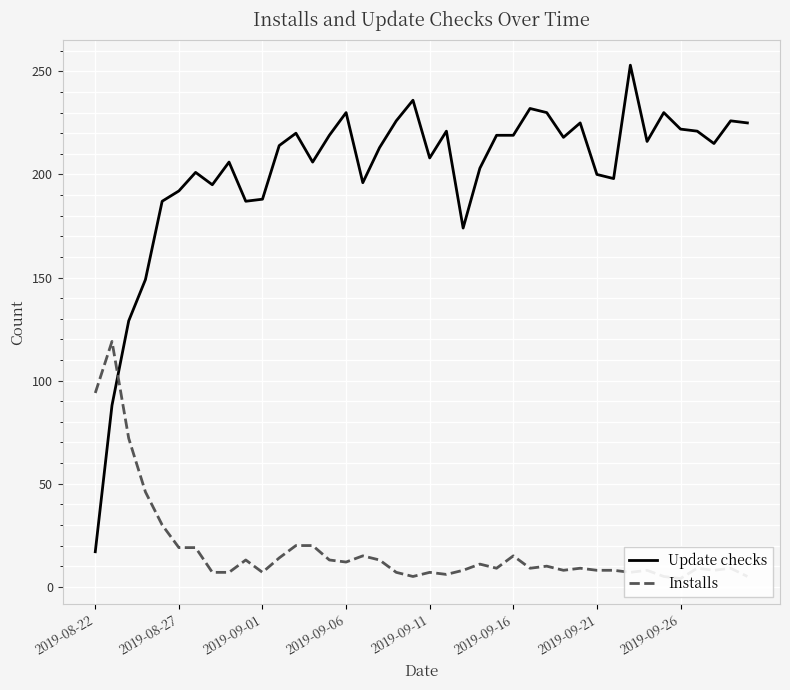

How many interior local valleys does the Installs series have?

10